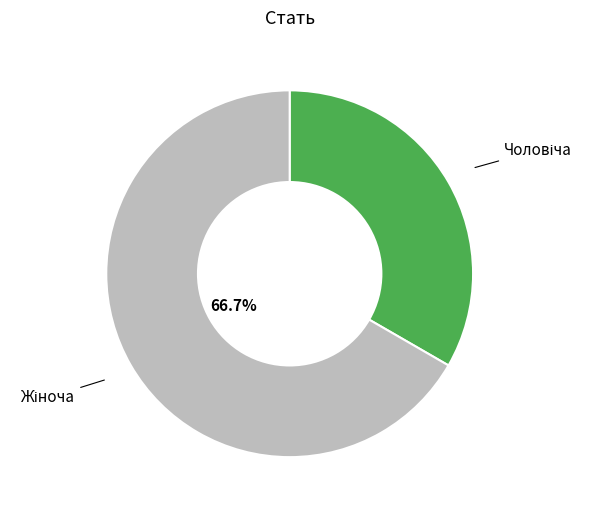

Is there any slice that represents more than half of the pie?

Yes